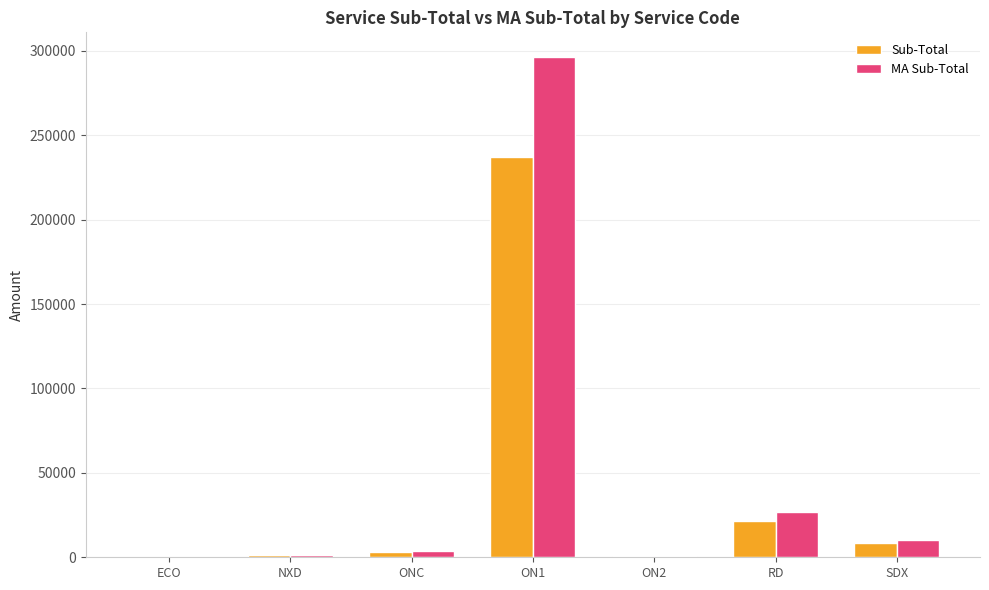

Which category has the highest value across all series?

ON1